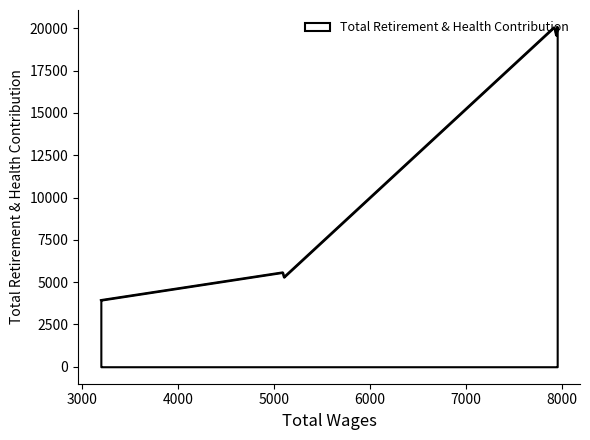

How many lines are shown in the chart?

1